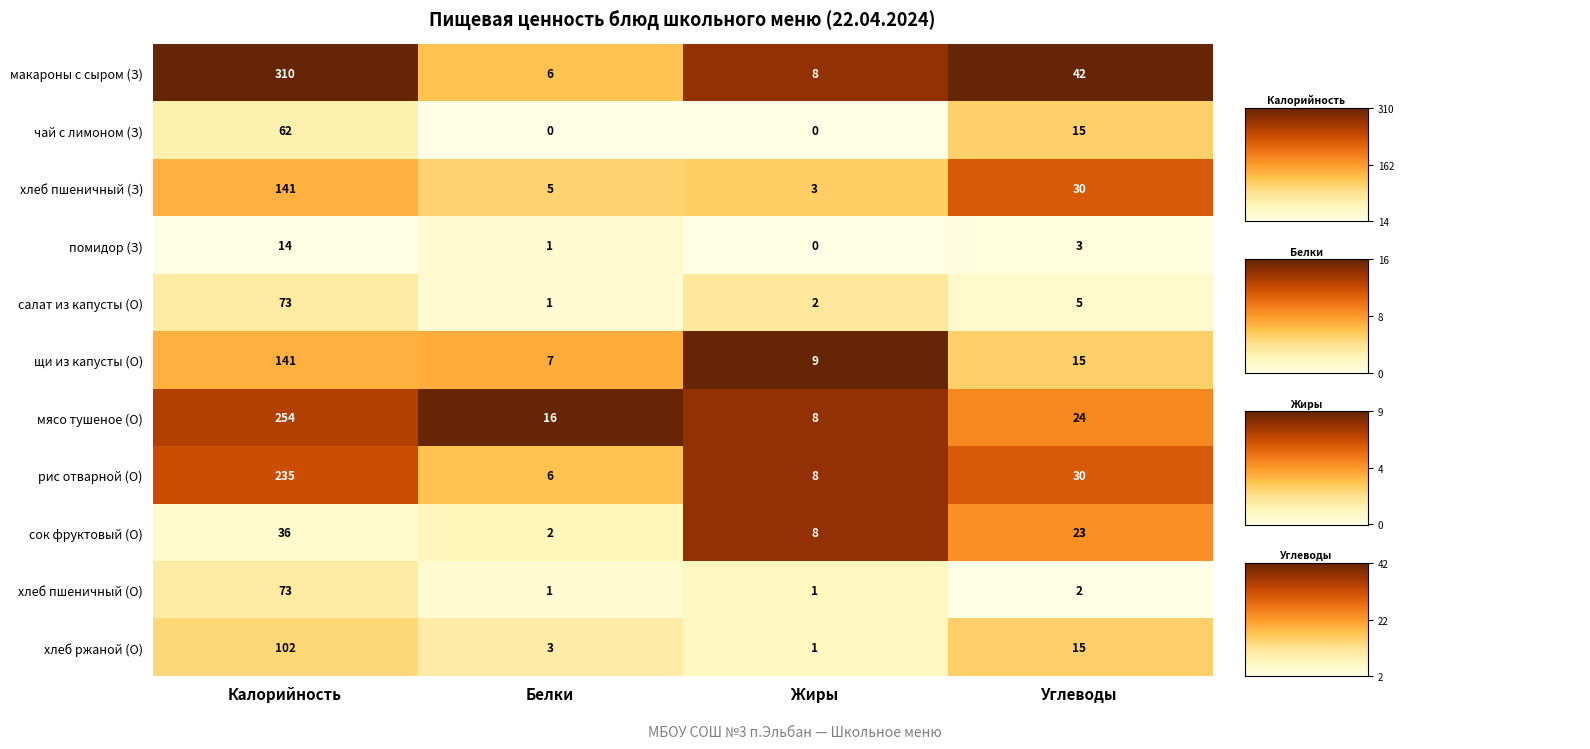

Read the хлеб пшеничный (З) value at Белки.

5